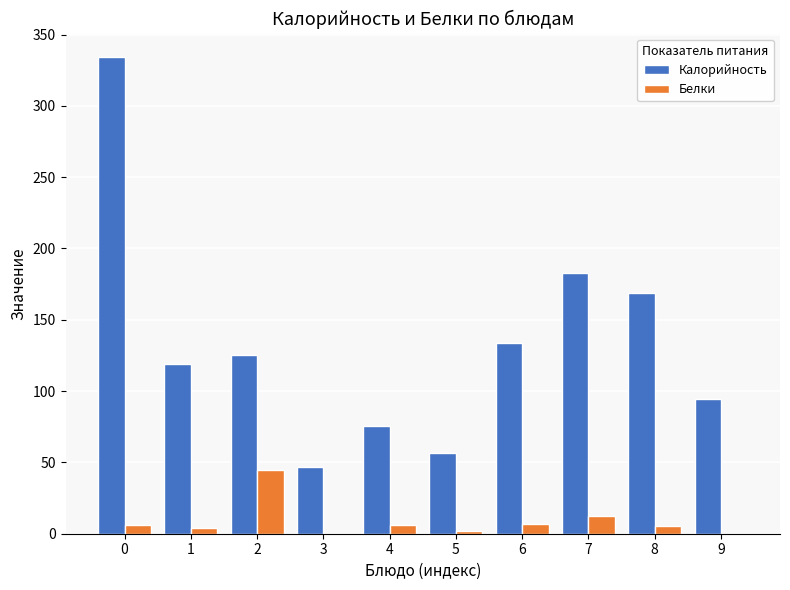

What is the sum of all Белки values?

88.0